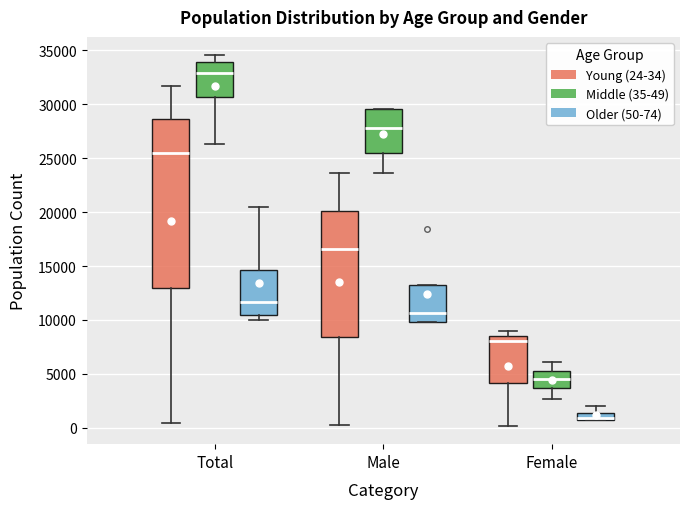

Which box's median line is the highest?

Total (Middle (35-49))